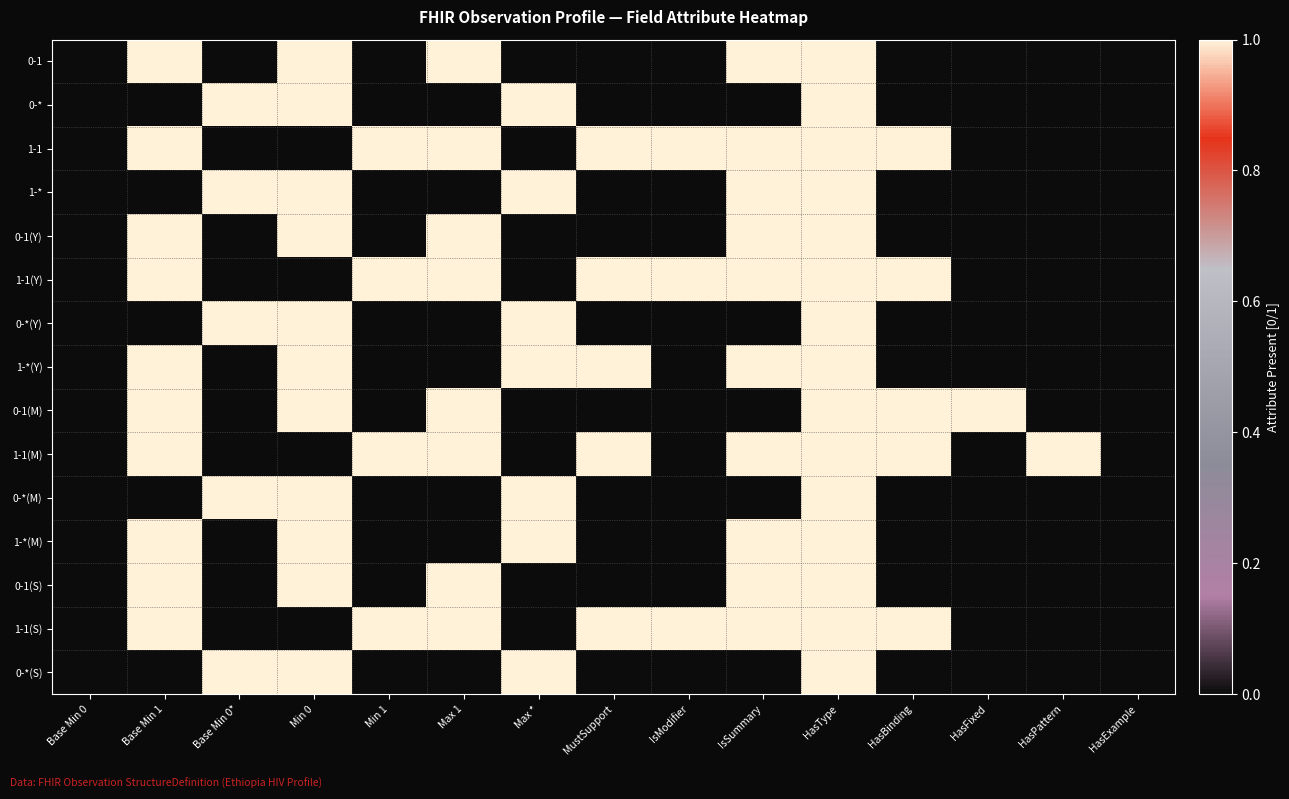

At Max 1, list the series in order from smallest to largest.

0-*, 1-*, 0-*(Y), 1-*(Y), 0-*(M), 1-*(M), 0-*(S), 0-1, 1-1, 0-1(Y), 1-1(Y), 0-1(M), 1-1(M), 0-1(S), 1-1(S)